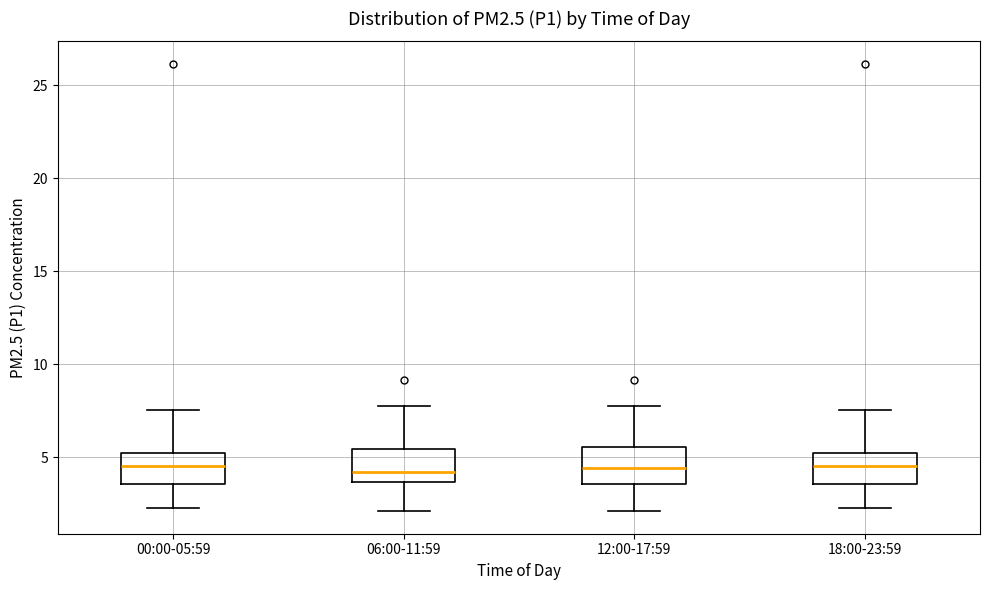

Reading left to right, transcribe this box plot: for each box, give where its median line is, the range the box spans, and where its two whiskers end, as read against the y-axis. The values are not printed on the chart, so give them approximately, as read against the axis.

00:00-05:59: median 4.5, box 3.5 to 5.0, whiskers 2.5 to 7.5
06:00-11:59: median 4.0, box 3.5 to 5.5, whiskers 2.0 to 8.0
12:00-17:59: median 4.5, box 3.5 to 5.5, whiskers 2.0 to 8.0
18:00-23:59: median 4.5, box 3.5 to 5.0, whiskers 2.5 to 7.5